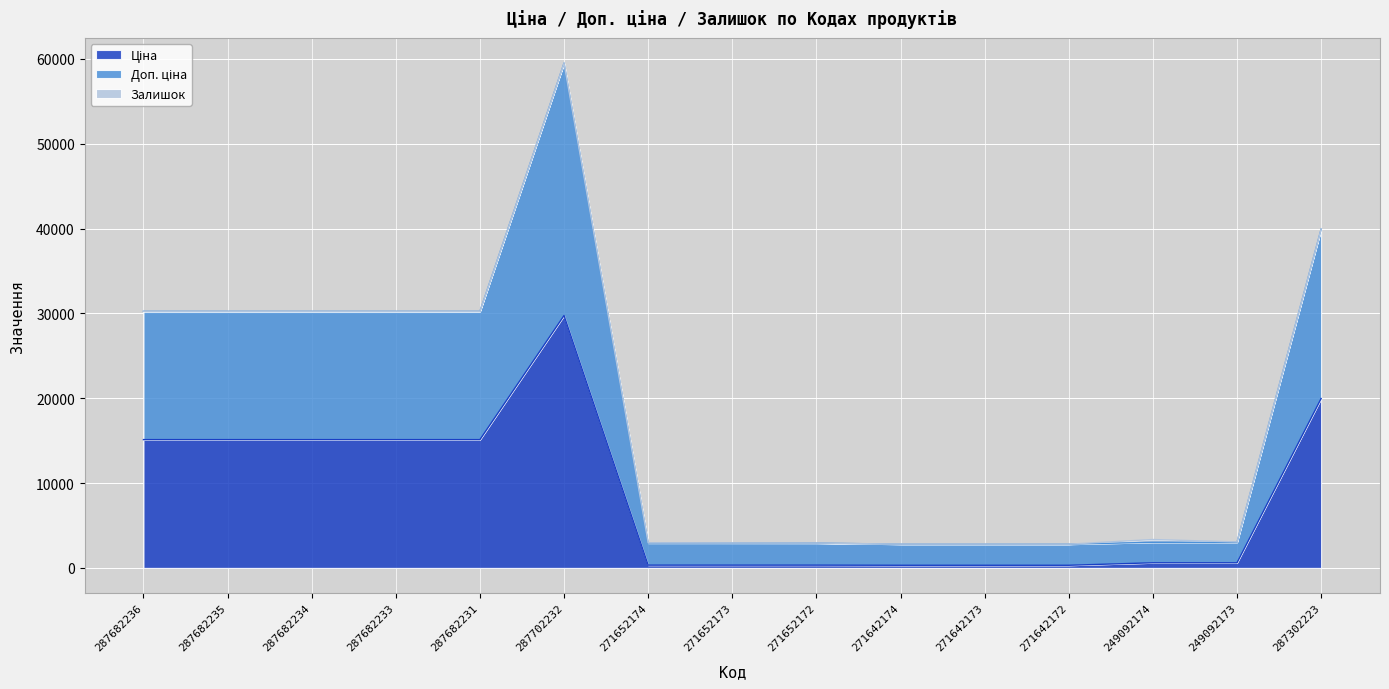

What is the total value across all series at 287682231?

30240.0